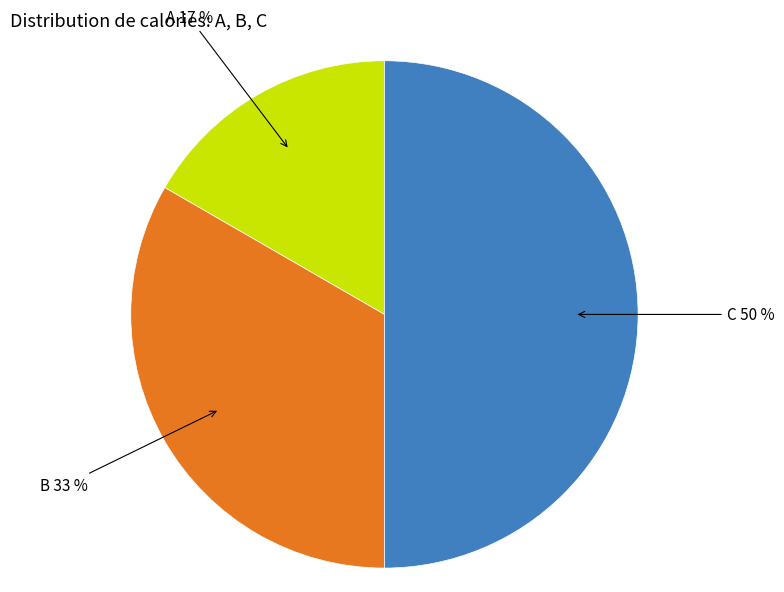

To the nearest percent, what is the average slice percentage?

33%